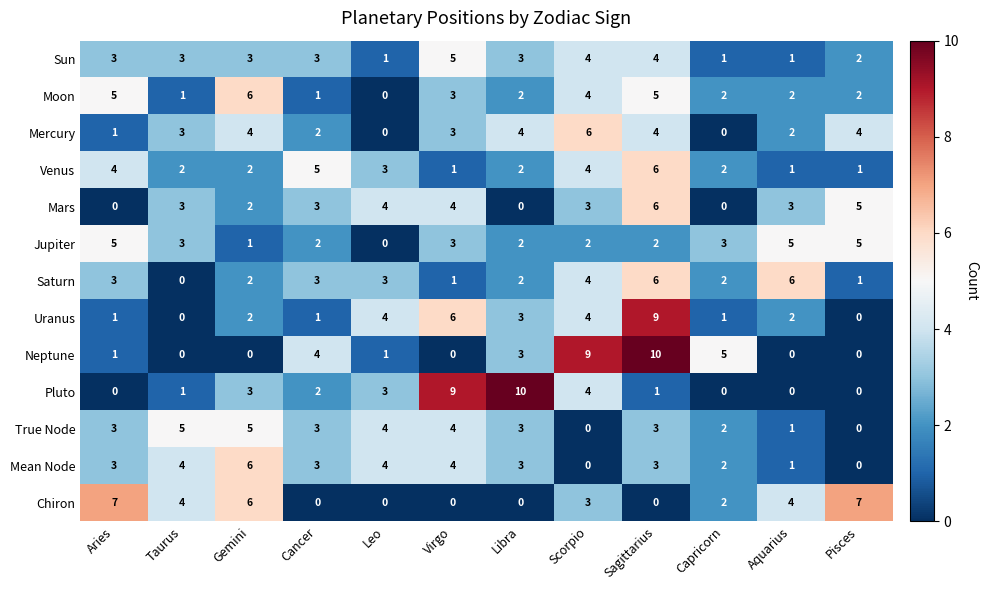

What is the total value across all series at Gemini?

42